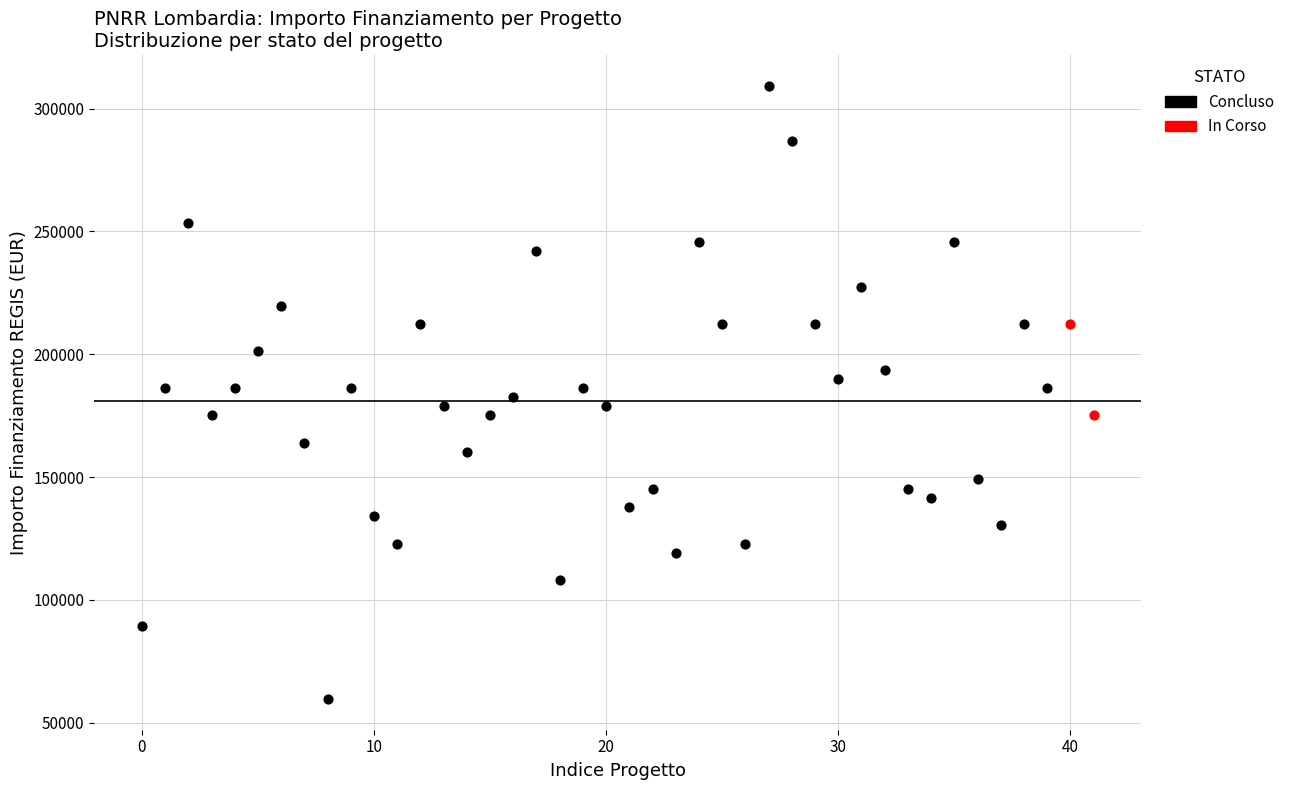

What are all the series names shown in the legend?

Concluso, In Corso